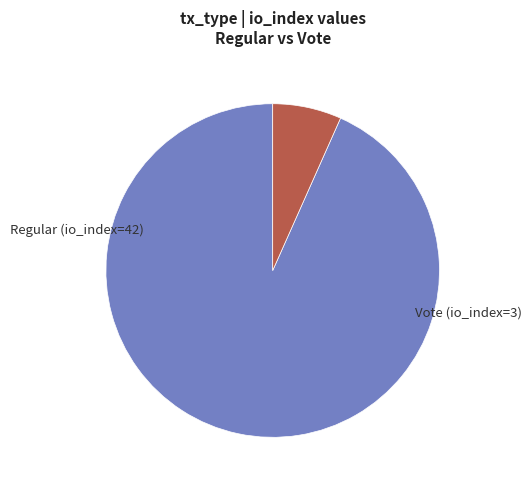

Rank the categories by value from lowest to highest.

Vote (io_index=3), Regular (io_index=42)